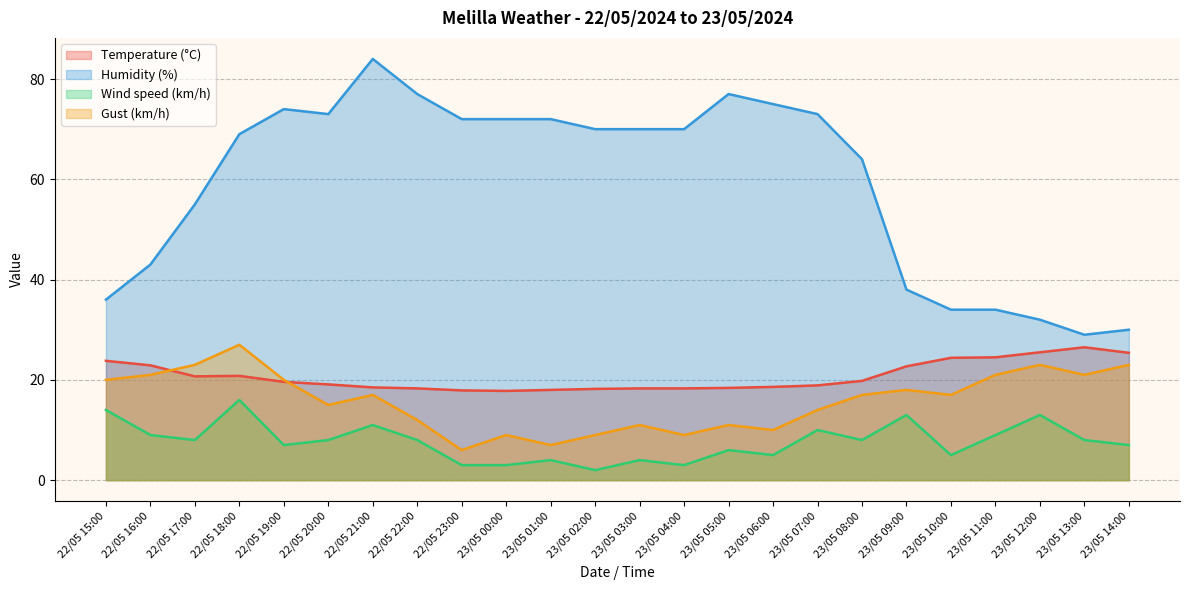

Does the chart display data point markers on the line(s)?

No